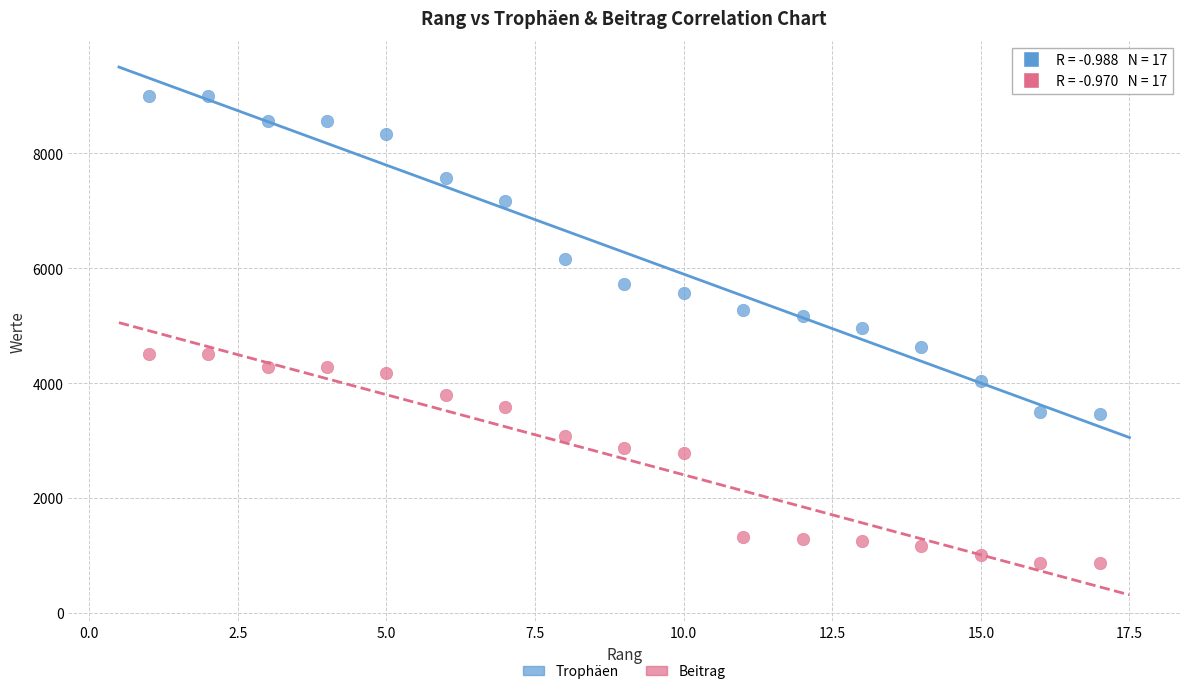

Which series contains the lowest Y value?

Beitrag